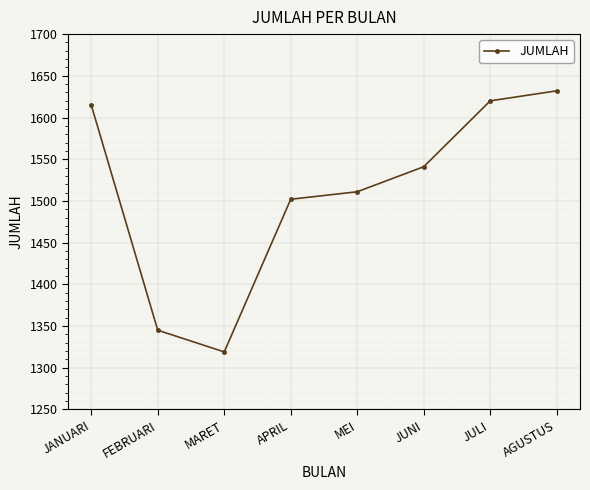

What is the maximum value shown in the chart?

1632